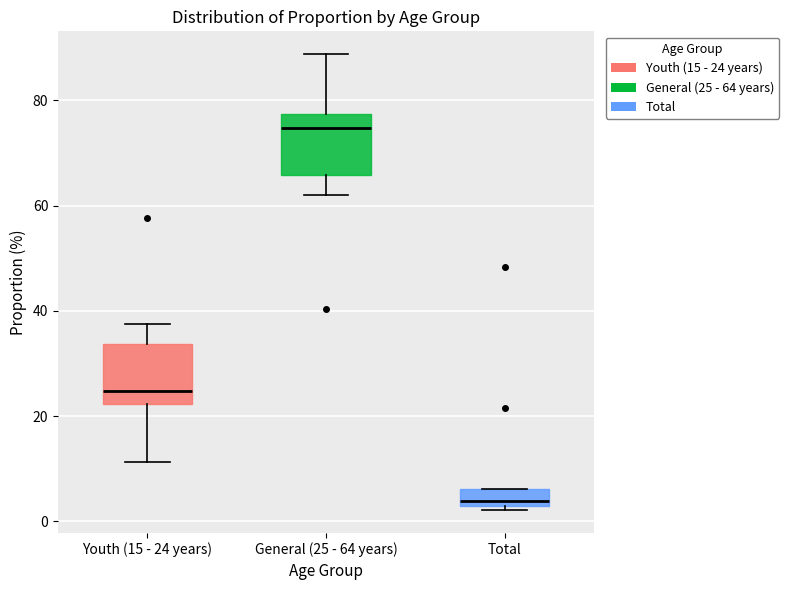

Reading left to right, read every box against the y-axis: the position of its median line, the range the box covers, and the ends of its whiskers. The values are not printed on the chart, so give them approximately, as read against the axis.

Youth (15 - 24 years): median 24, box 22 to 34, whiskers 12 to 38
General (25 - 64 years): median 74, box 66 to 78, whiskers 62 to 88
Total: median 4, box 2 to 6, whiskers 2 (just below the box's lower edge) to 6